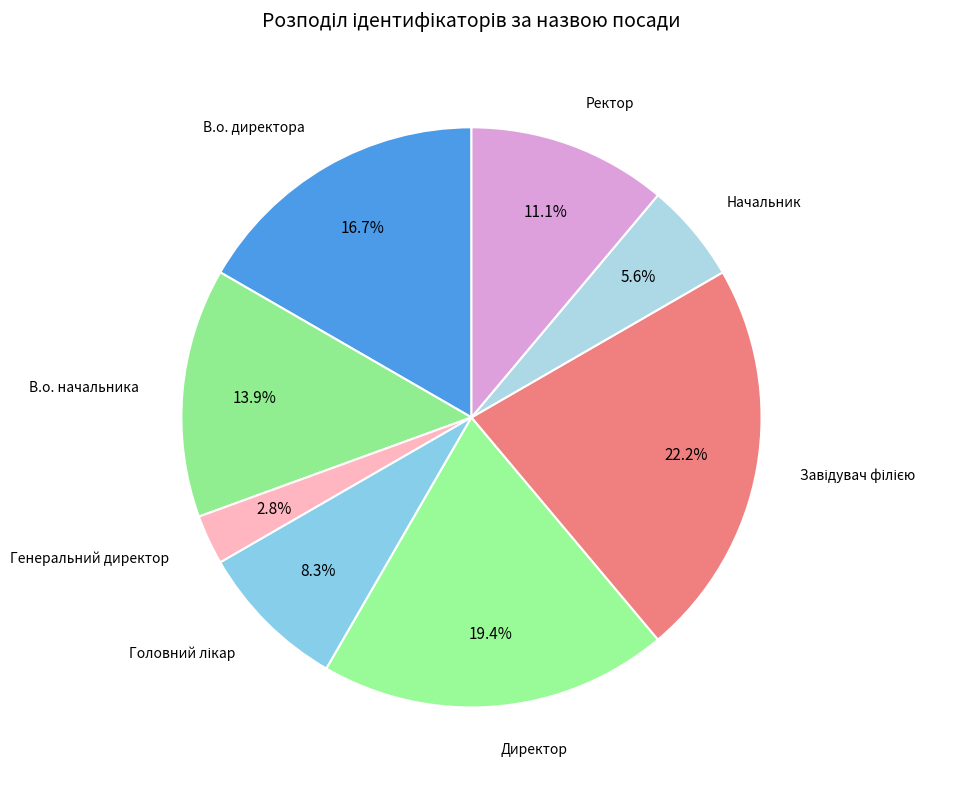

Count the number of slices in the pie.

8